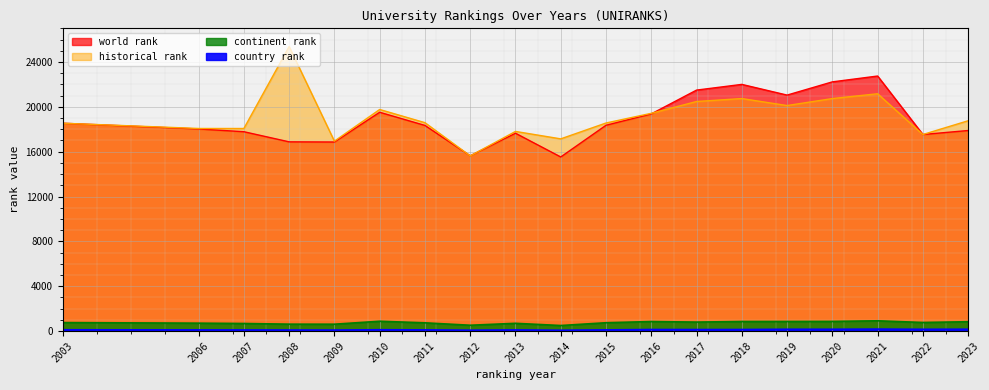

Reading left to right, list all the values displayed in this chart.

world rank: 18536.0	18023.0	17779.0	16875.0	16860.0	19513.0	18340.0	15631.0	17644.0	15525.0	18353.0	19368.0	21491.0	22000.0	21045.0	22225.0	22746.0	17529.0	17886.0
continent rank: 754.0	702.0	673.0	613.0	609.0	873.0	732.0	516.0	688.0	492.0	740.0	847.0	798.0	851.0	853.0	858.0	913.0	763.0	831.0
country rank: 113.0	100.0	95.0	90.0	86.0	116.0	103.0	75.0	98.0	71.0	103.0	136.0	132.0	136.0	158.0	158.0	172.0	155.0	163.0
historical rank: 18536.0	18067.0	18065.5	25377.0	16935.5	19761.5	18586.0	15620.0	17804.5	17141.0	18556.5	19420.0	20473.5	20736.5	20113.0	20736.0	21164.5	17529.0	18757.5